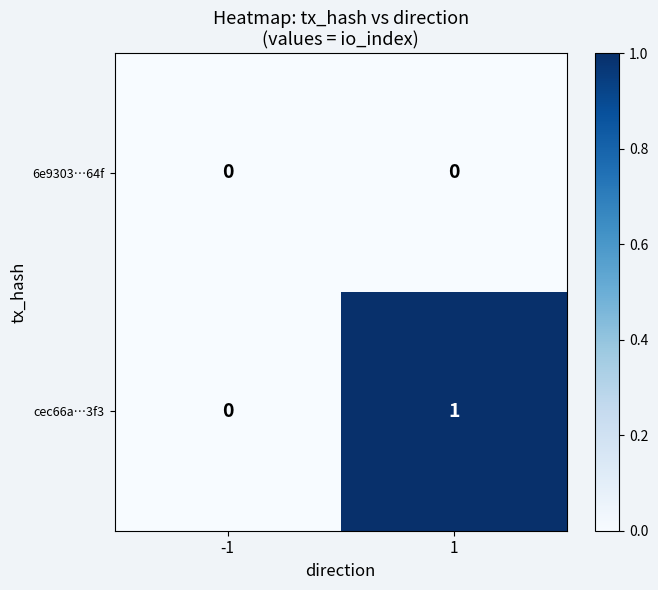

Is the value of 6e9303…64f at -1 greater than the value of cec66a…3f3 at 1?

No